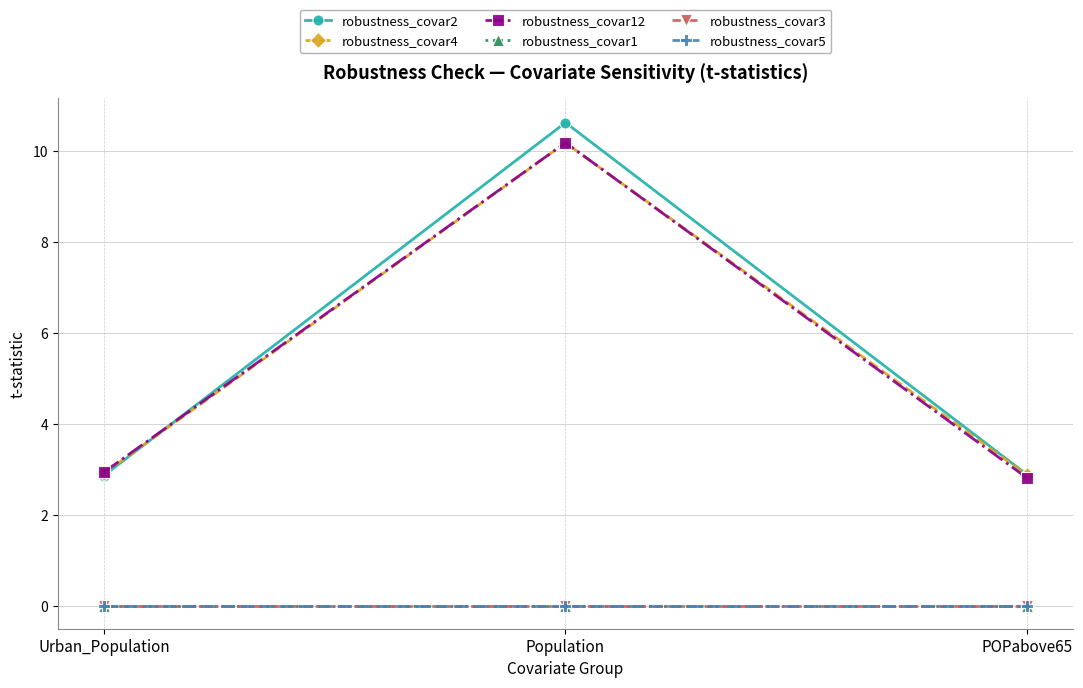

What are all the series names shown in the legend?

robustness_covar2, robustness_covar4, robustness_covar12, robustness_covar1, robustness_covar3, robustness_covar5